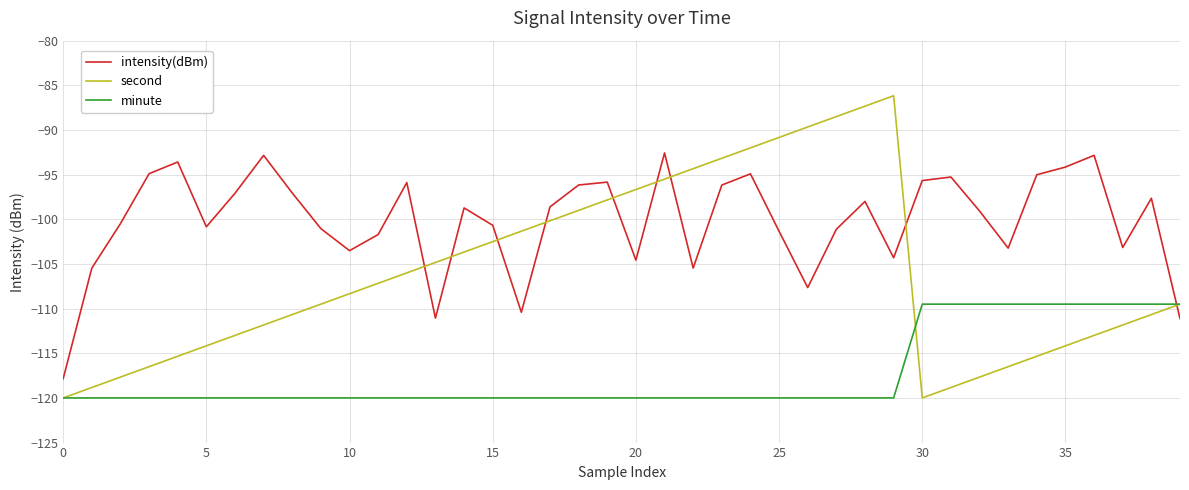

Which series has the widest spread of values?

second